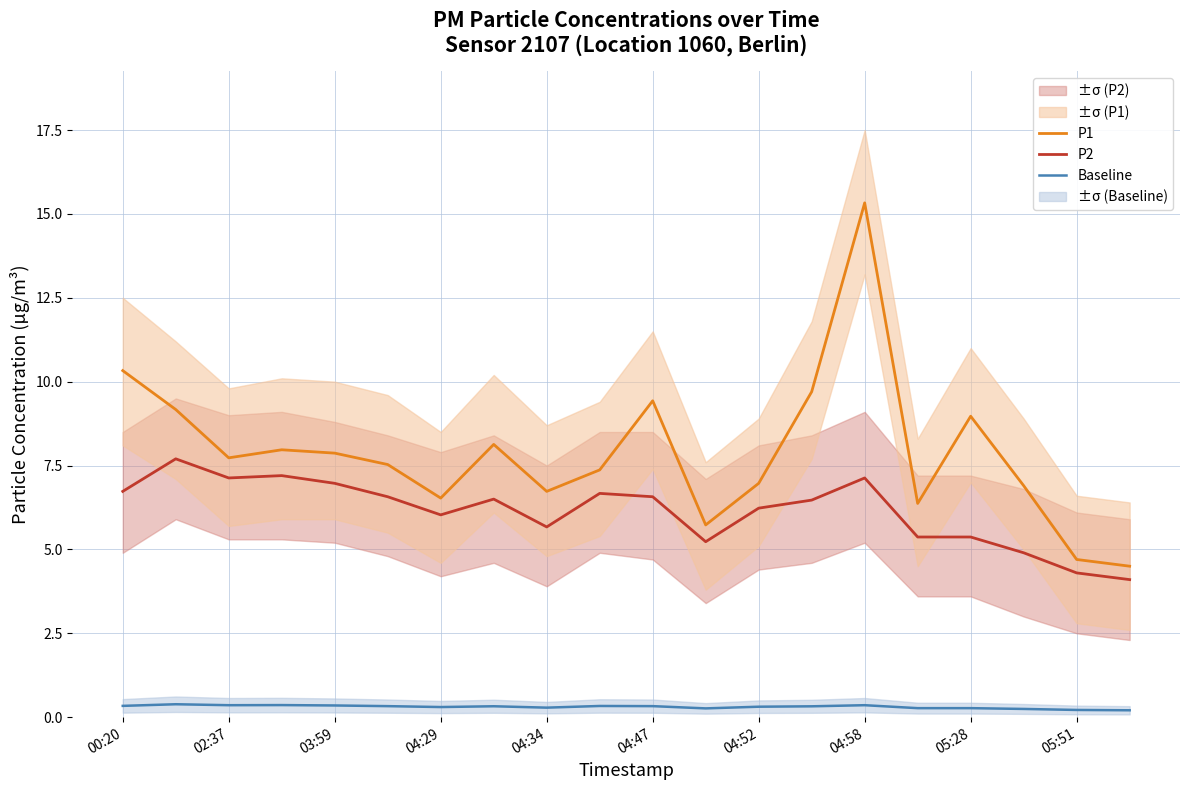

What value does the Baseline series have at 11?

0.3